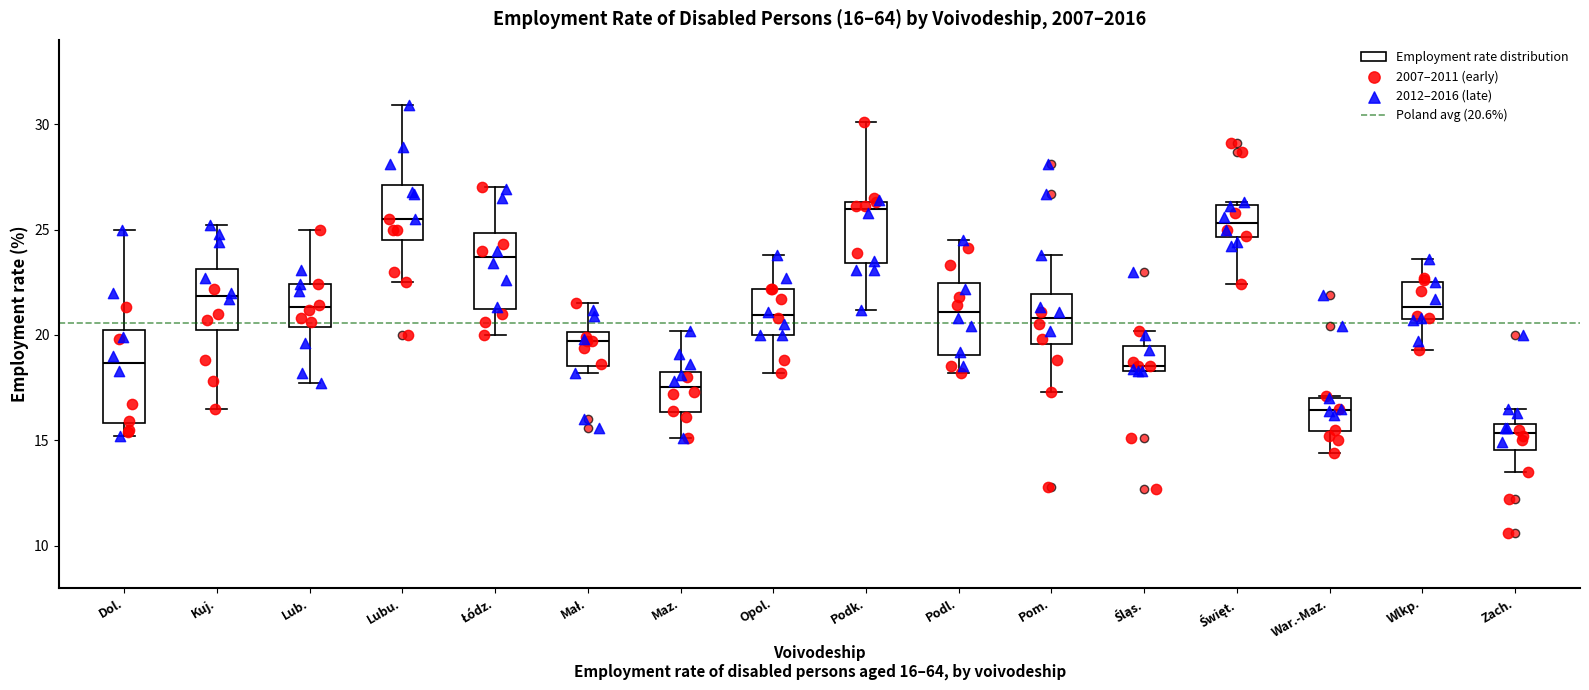

Comparing the boxes themselves (not the whiskers), which one is the tallest?

Dol.